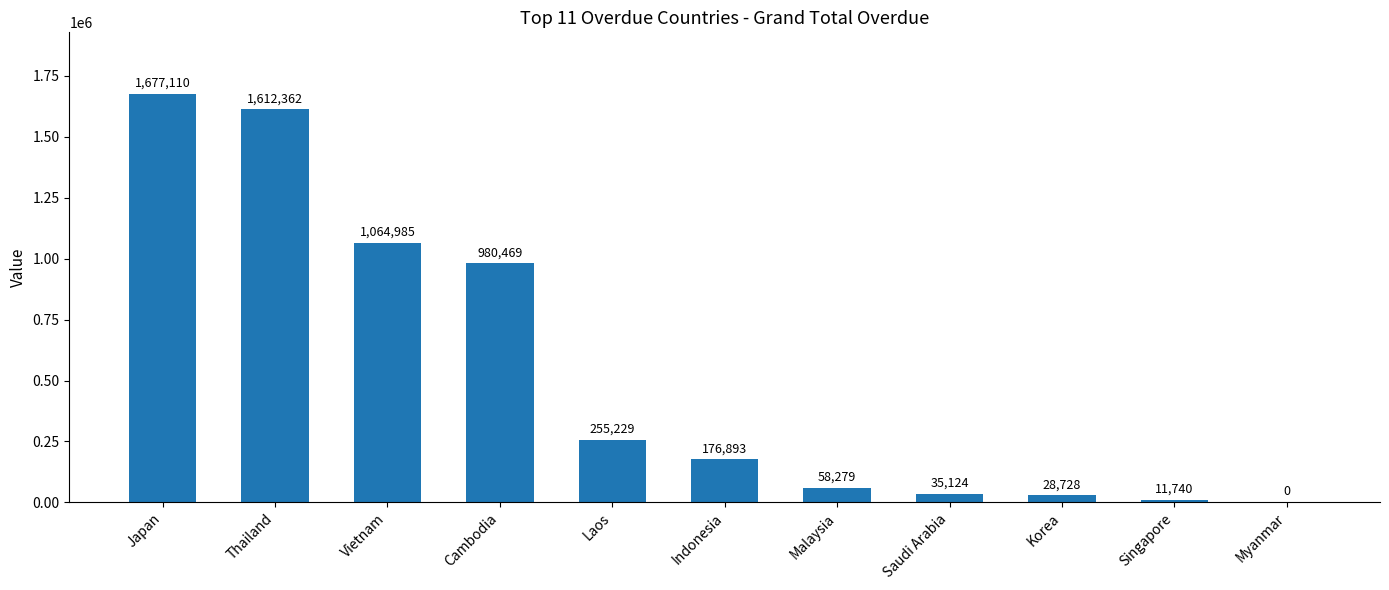

How many series are shown in this chart?

1